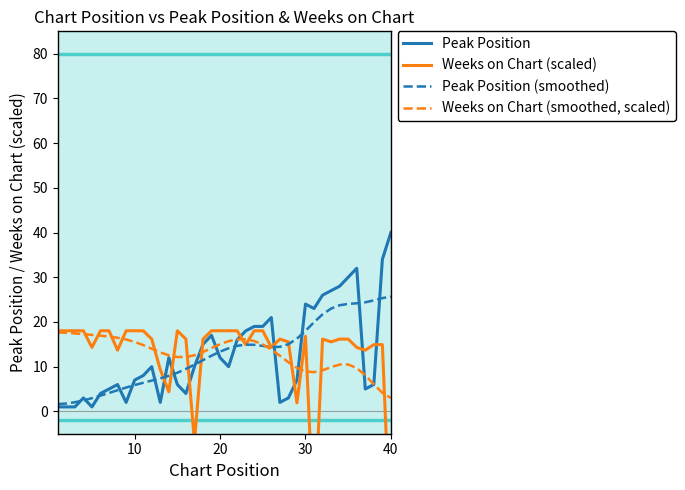

The value of Weeks on Chart (smoothed, scaled) at 20 is 23.9. True or false?

False